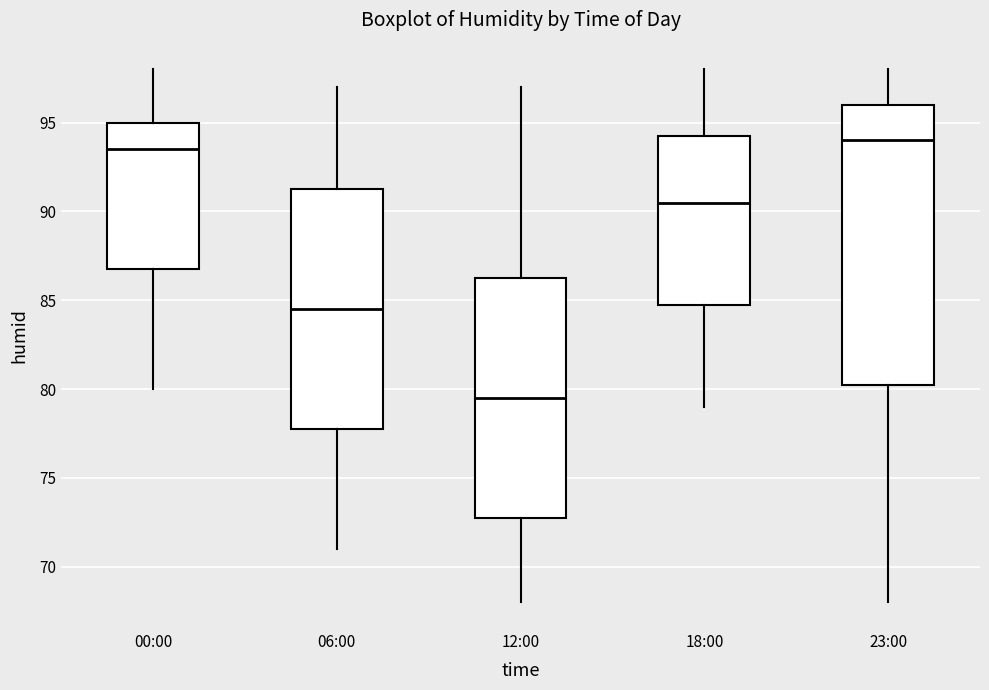

Reading left to right, read every box against the y-axis: the position of its median line, the range the box covers, and the ends of its whiskers. The values are not printed on the chart, so give them approximately, as read against the axis.

00:00: median 93.5, box 87.0 to 95.0, whiskers 80.0 to 98.0
06:00: median 84.5, box 78.0 to 91.5, whiskers 71.0 to 97.0
12:00: median 79.5, box 73.0 to 86.5, whiskers 68.0 to 97.0
18:00: median 90.5, box 85.0 to 94.5, whiskers 79.0 to 98.0
23:00: median 94.0, box 80.5 to 96.0, whiskers 68.0 to 98.0